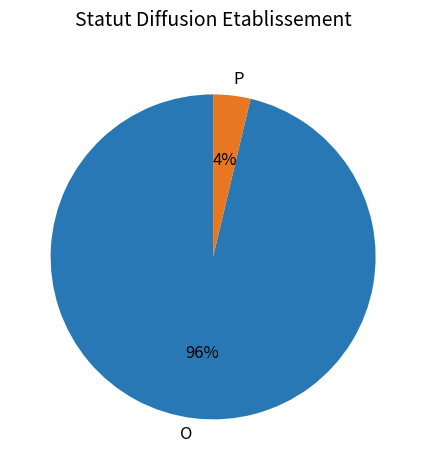

To the nearest percent, what is the combined percentage of P and O?

100%